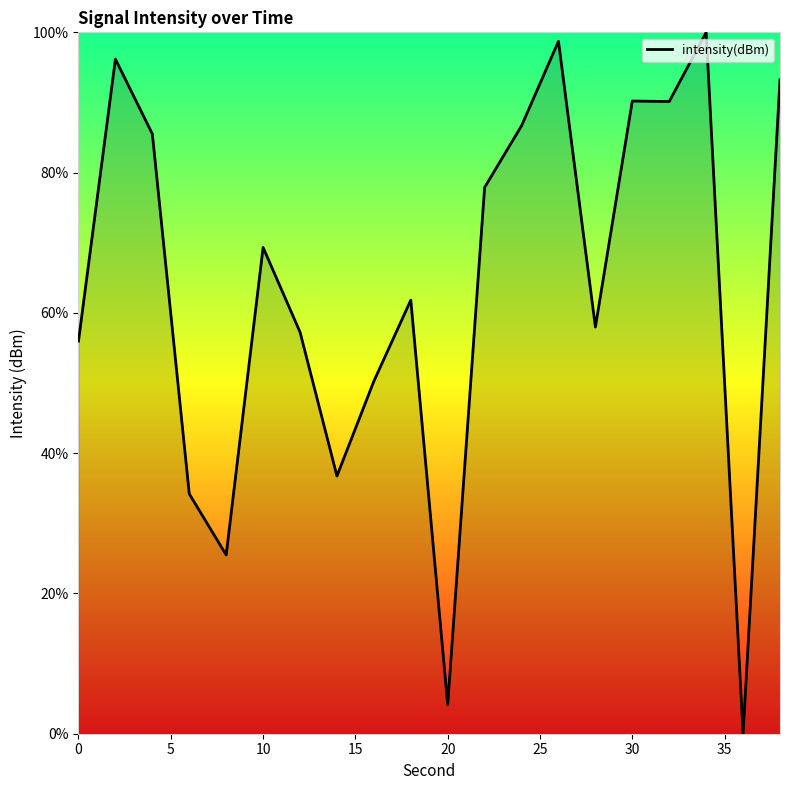

What is the maximum value shown in the chart?

100.0